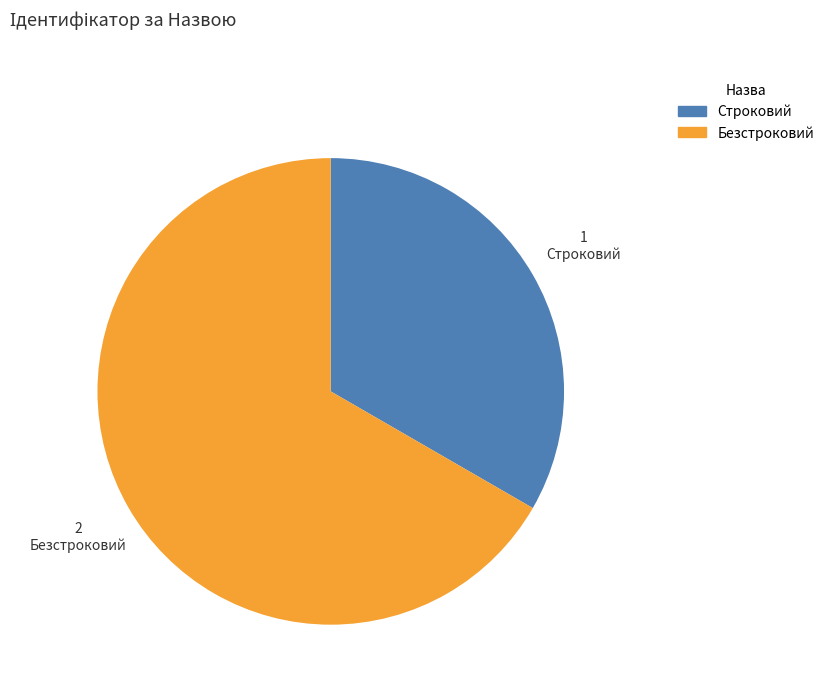

Between Строковий and Безстроковий, which is larger?

Безстроковий